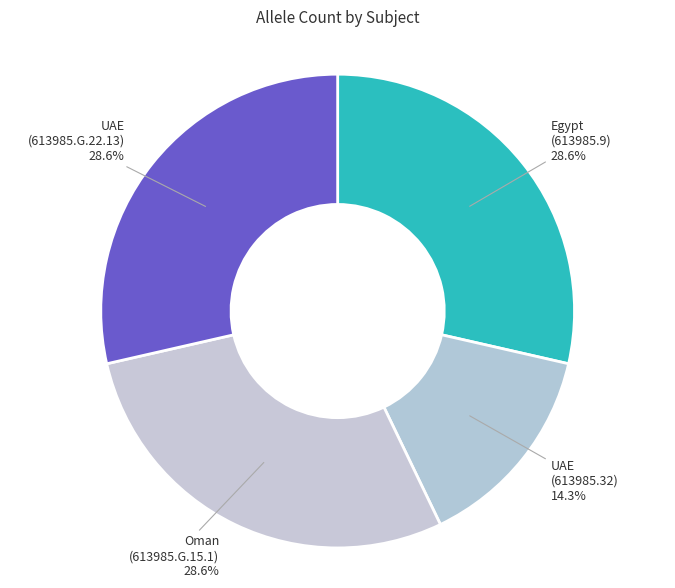

Count the number of slices in the pie.

4